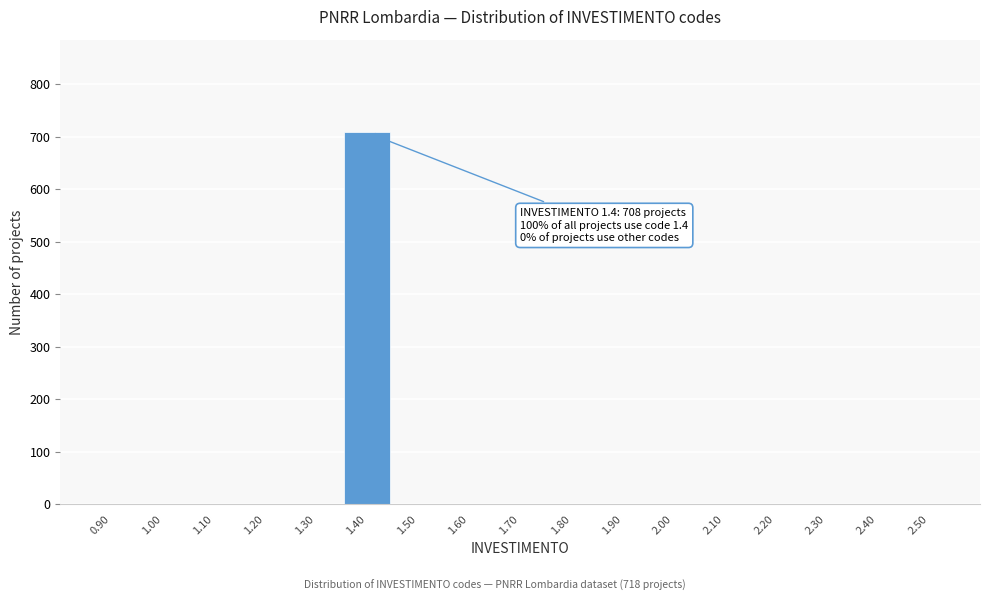

Which range on the x-axis has the tallest bar?

1.35 to 1.45